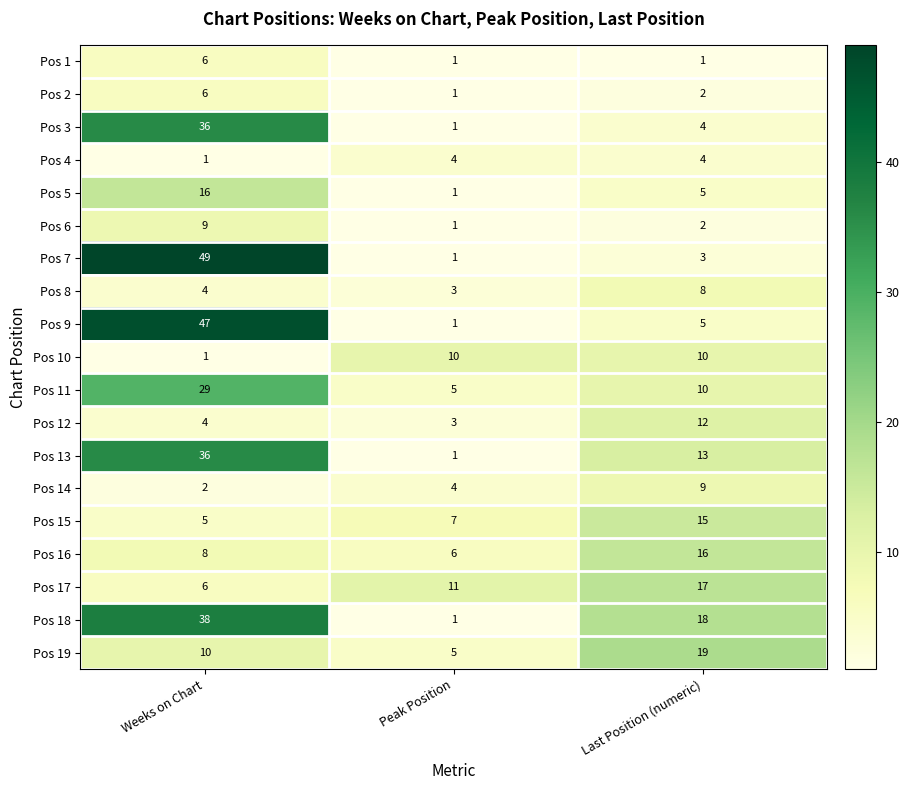

How many values in the Pos 18 series are below 18?

1